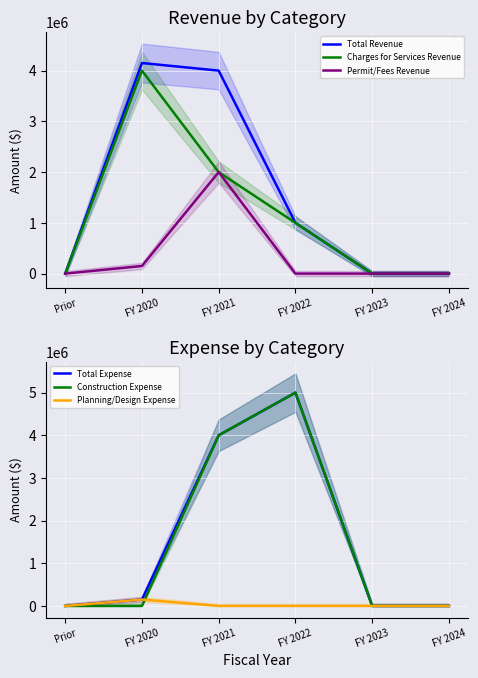

At which category does Total Expense reach its first local peak?

FY 2022